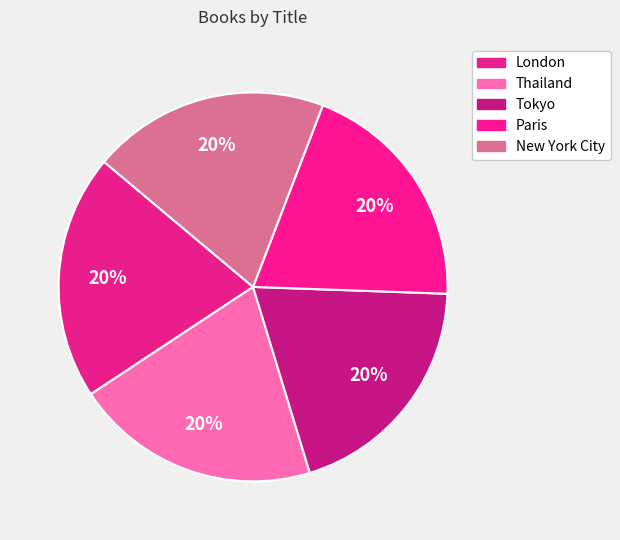

The Thailand slice represents 28% of the pie. True or false?

False